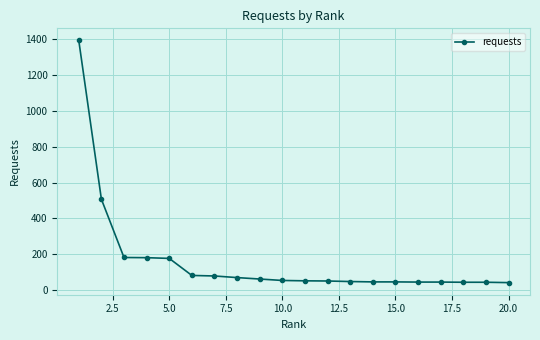

What is the average value?

162